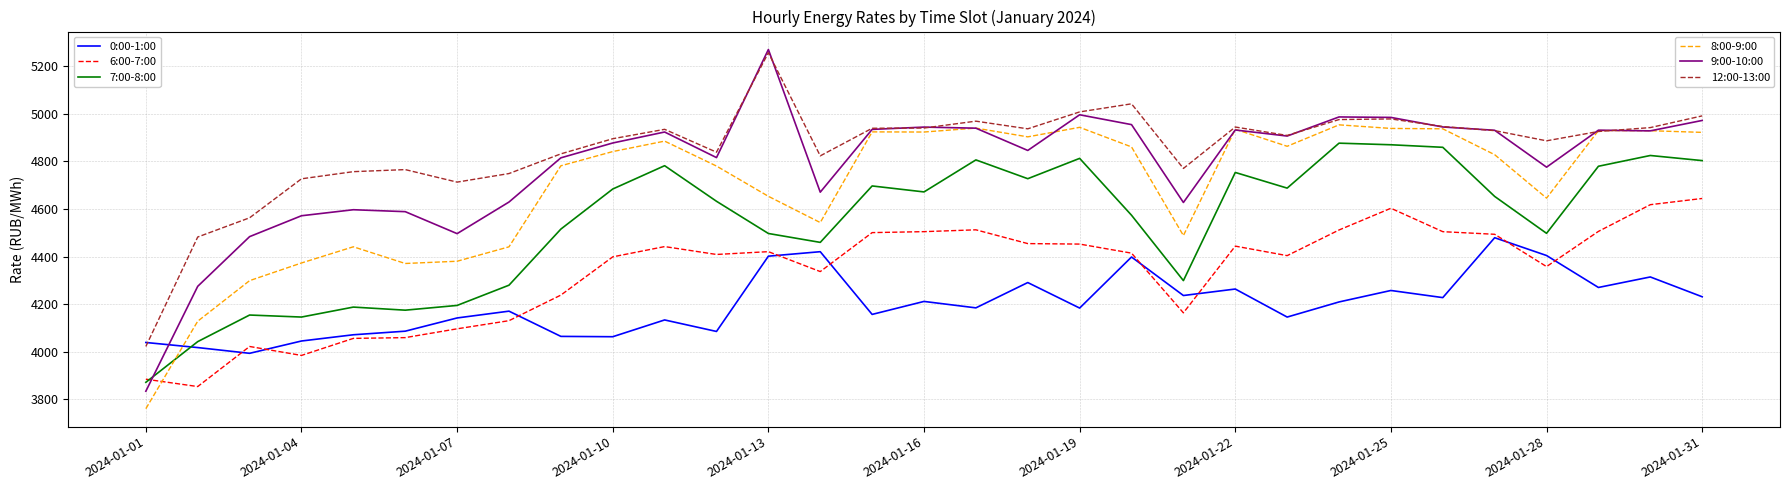

What is the minimum value shown in the chart?

3760.4